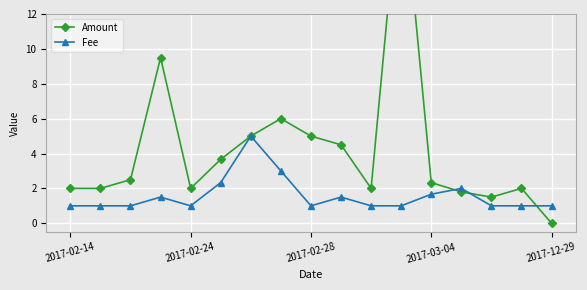

True or false: Fee has a value of 1.0 at 2017-12-29.

True